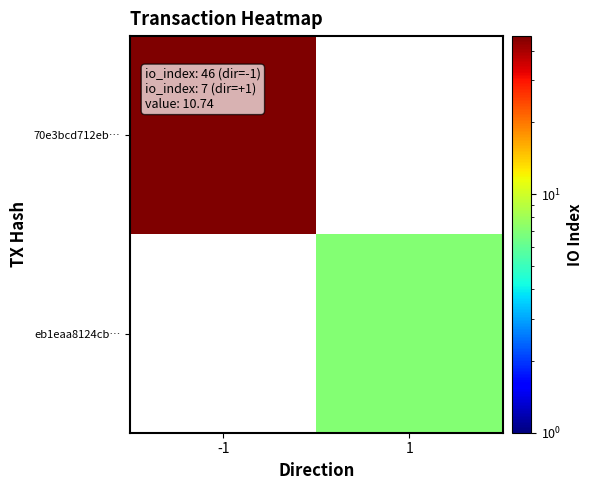

The value of 70e3bcd712eb… at -1 is 46.0. True or false?

True